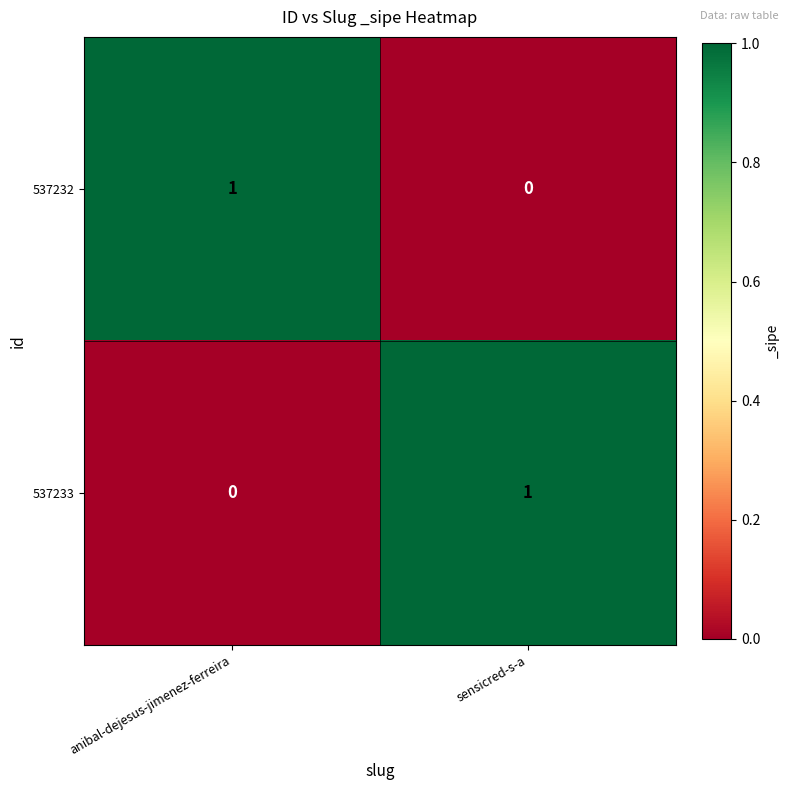

The value of 537233 at anibal-dejesus-jimenez-ferreira is 1. True or false?

False